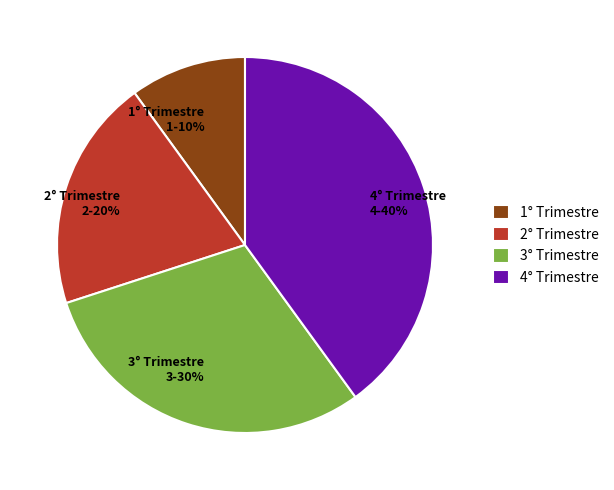

How many slices are in this pie chart?

4